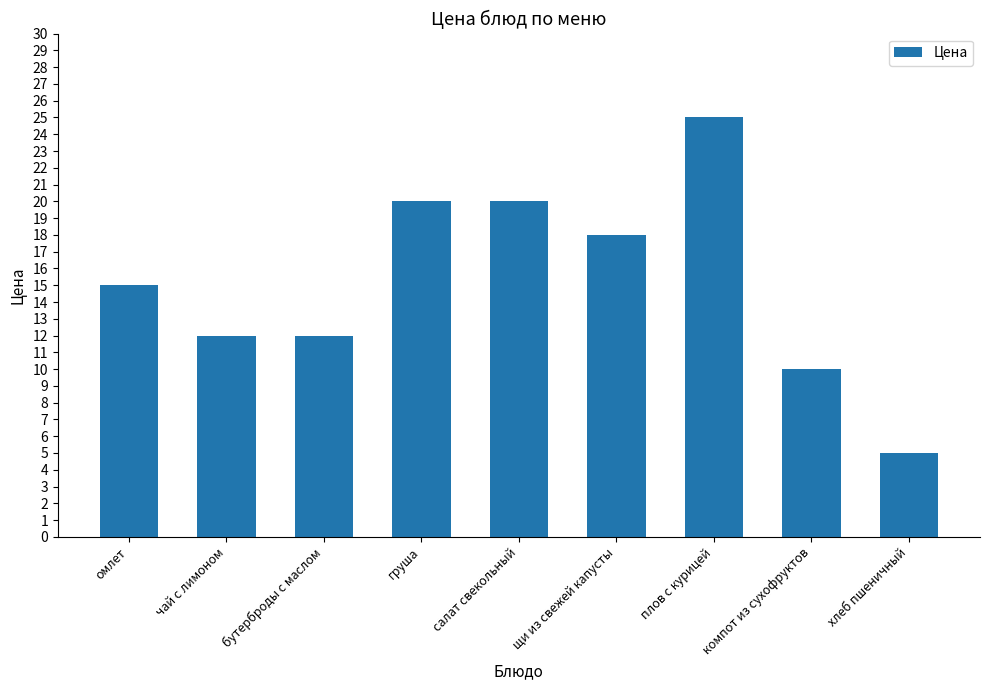

What is the difference between the second highest and second lowest values?

10